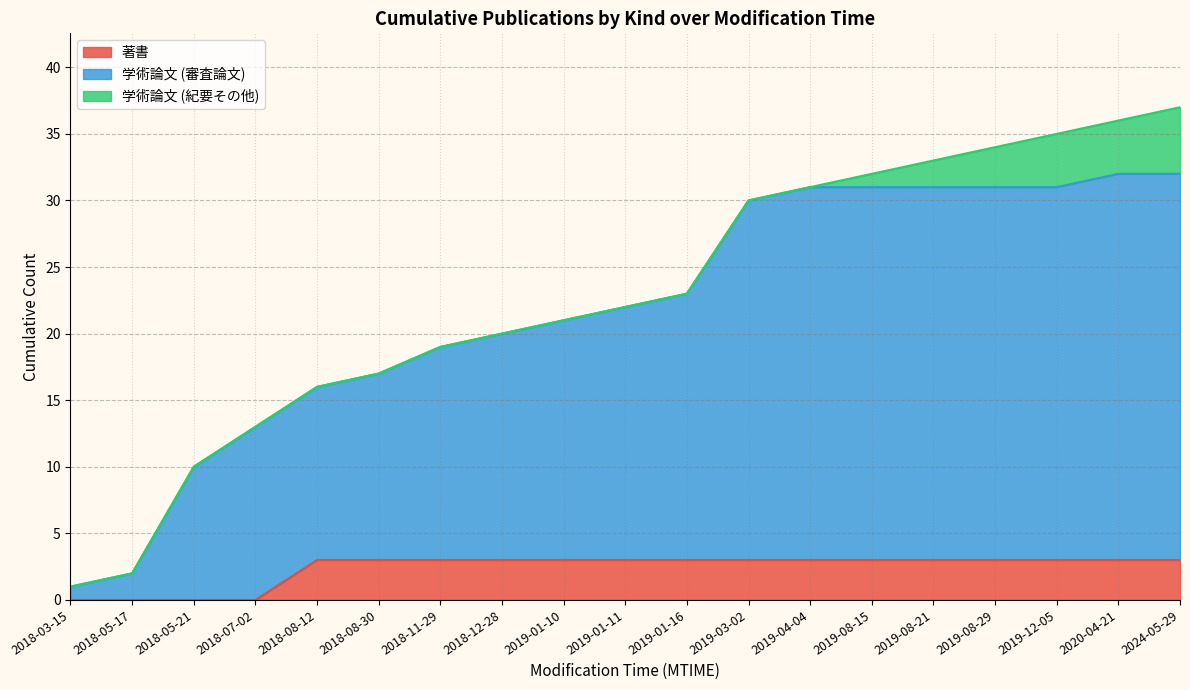

What is the total value across all series at 2018-11-29?

19